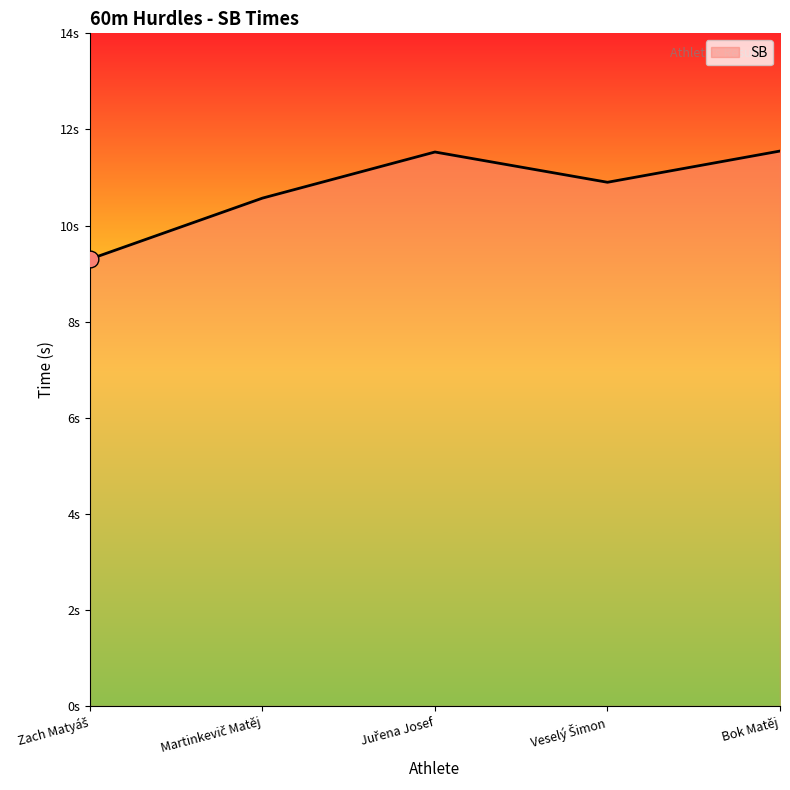

True or false: the data has more than 2 interior local peaks.

False